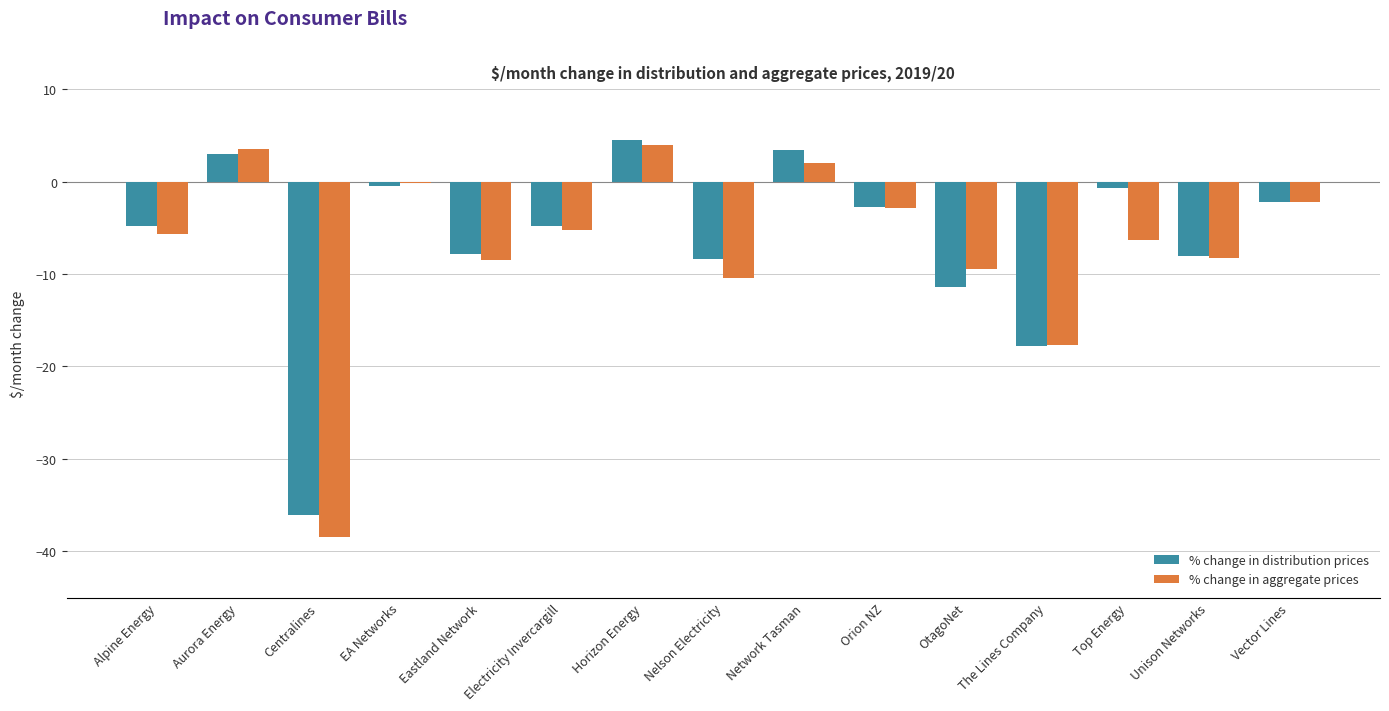

How many values in the % change in distribution prices series exceed -4?

7